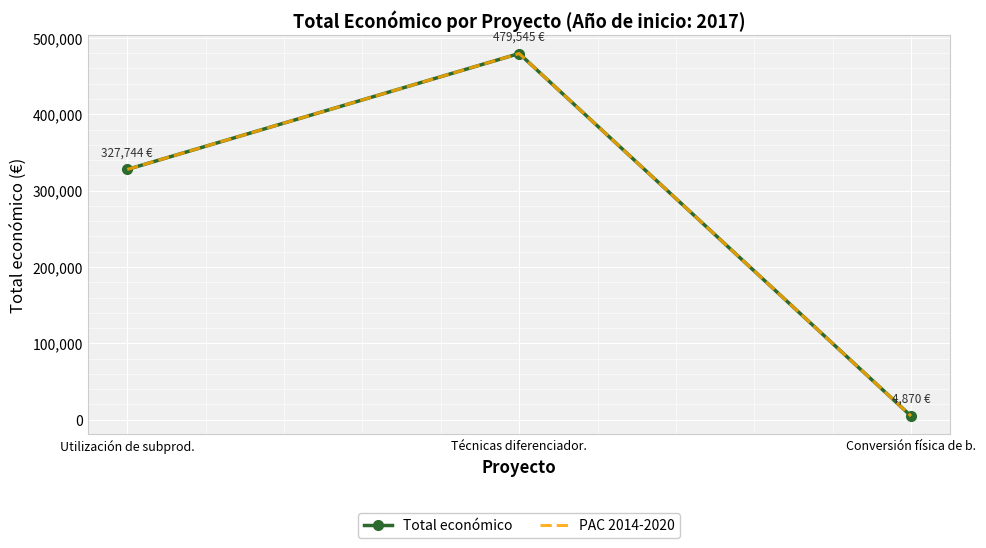

Count the Total económico values in the range 4870 to 479545.

3